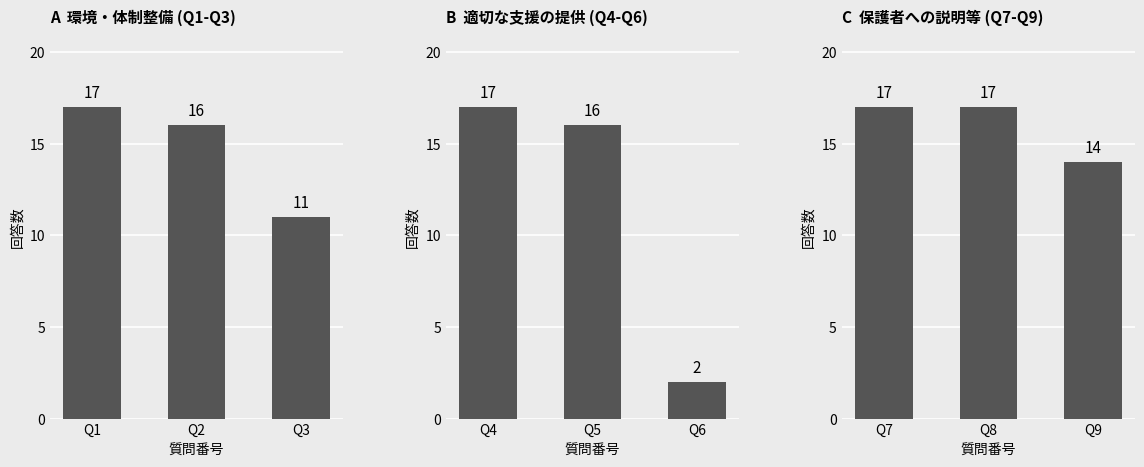

What is the ratio of the value at Q7 to the value at Q8?

1.0